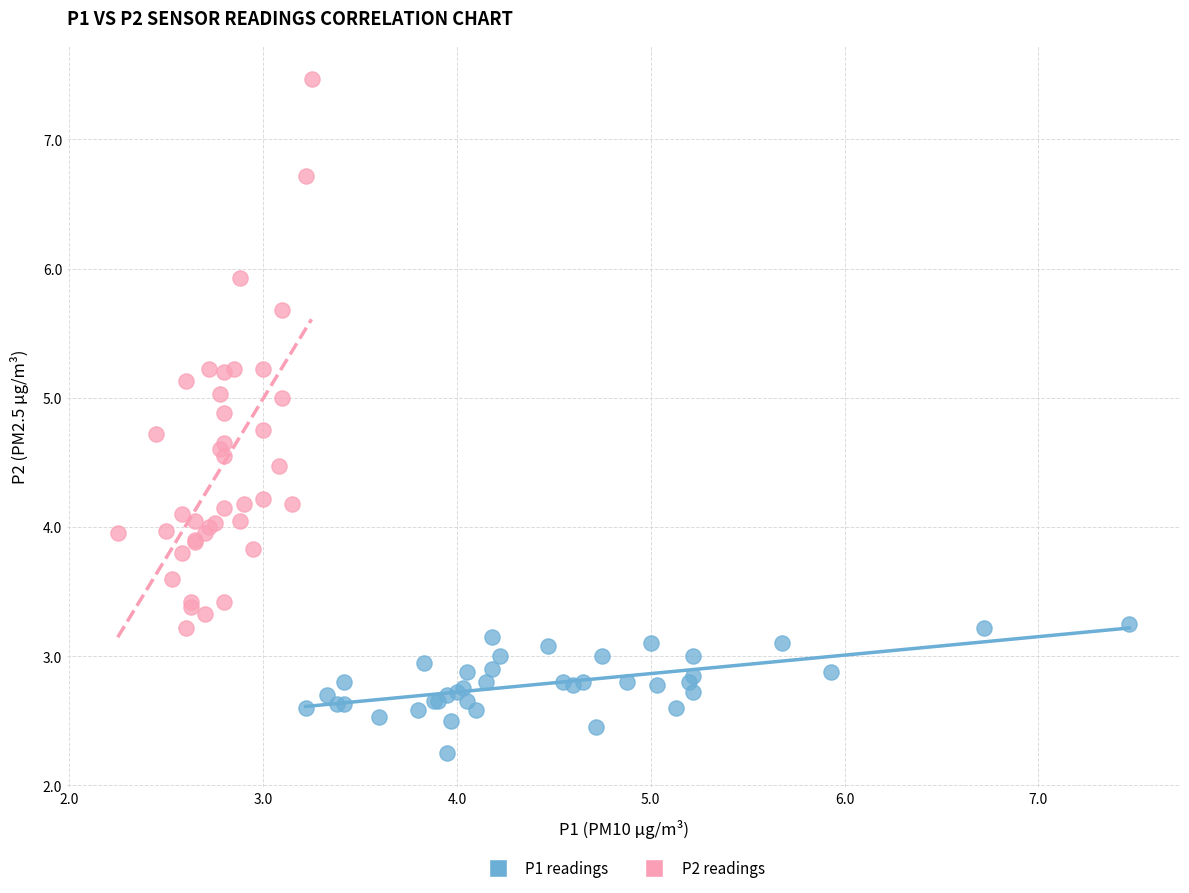

Which series contains the lowest Y value?

P1 readings